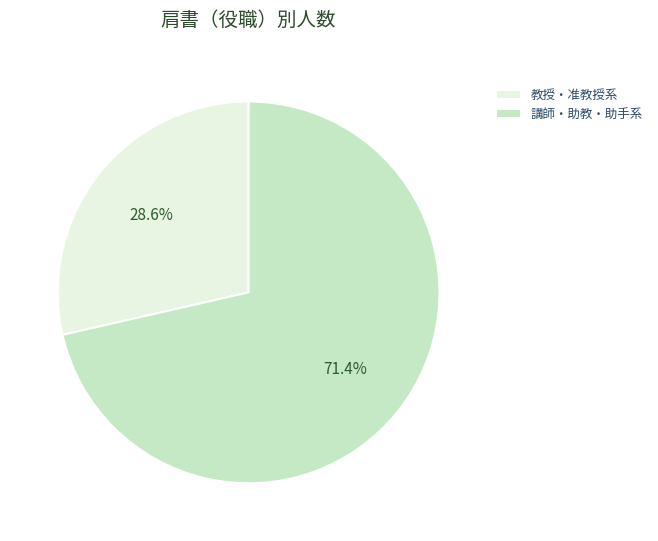

Does any single category account for the majority?

Yes